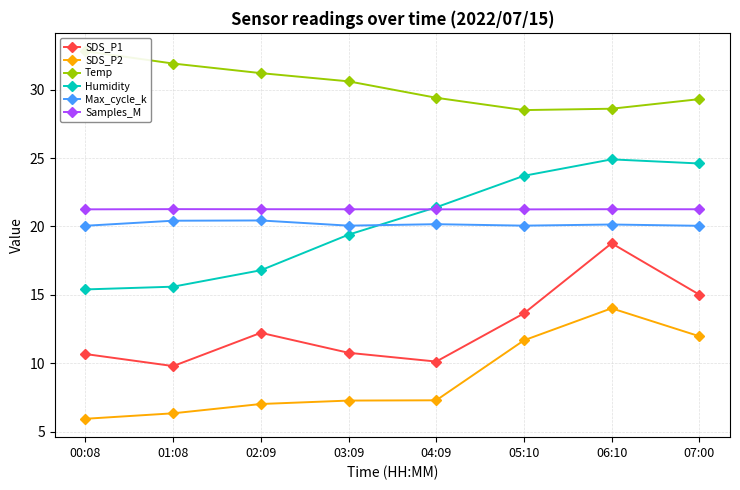

True or false: SDS_P1 and Temp cross at least once.

False